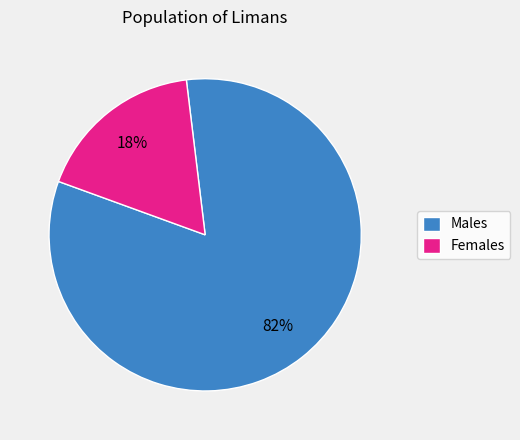

Rank the categories by value from highest to lowest.

Males, Females